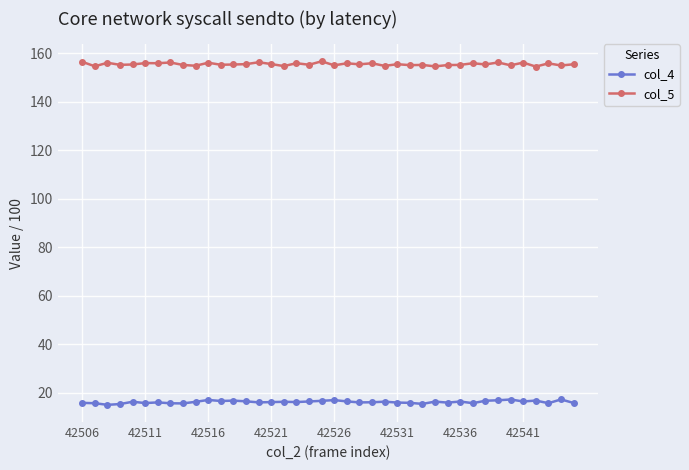

Rank the series by their average value, from highest to lowest.

col_5, col_4